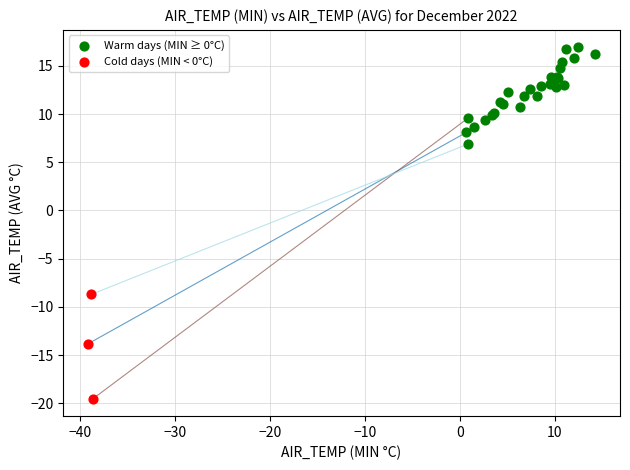

Which series reaches the maximum Y coordinate?

Warm days (MIN ≥ 0°C)